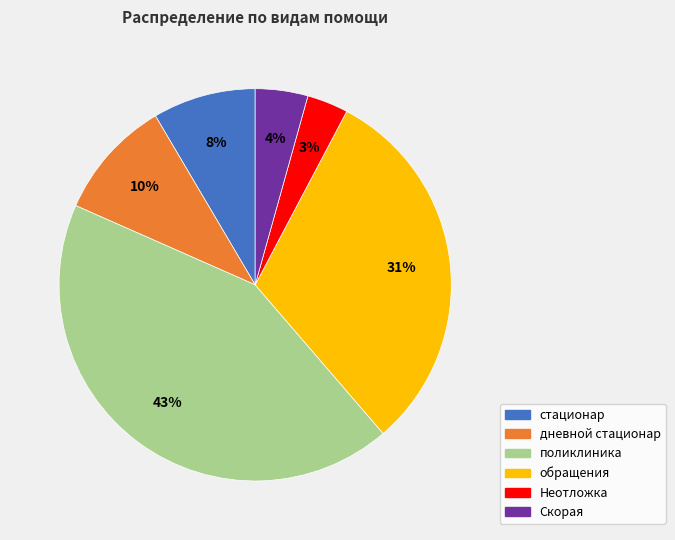

How many slices are in this pie chart?

6